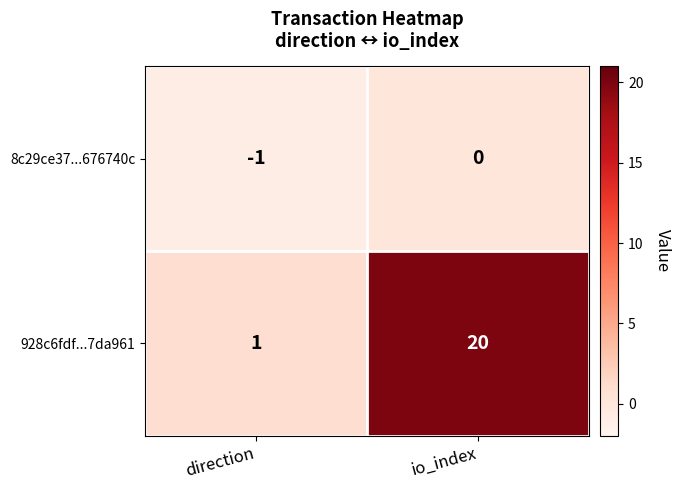

The 928c6fdf...7da961 series shows 35 at io_index. True or false?

False